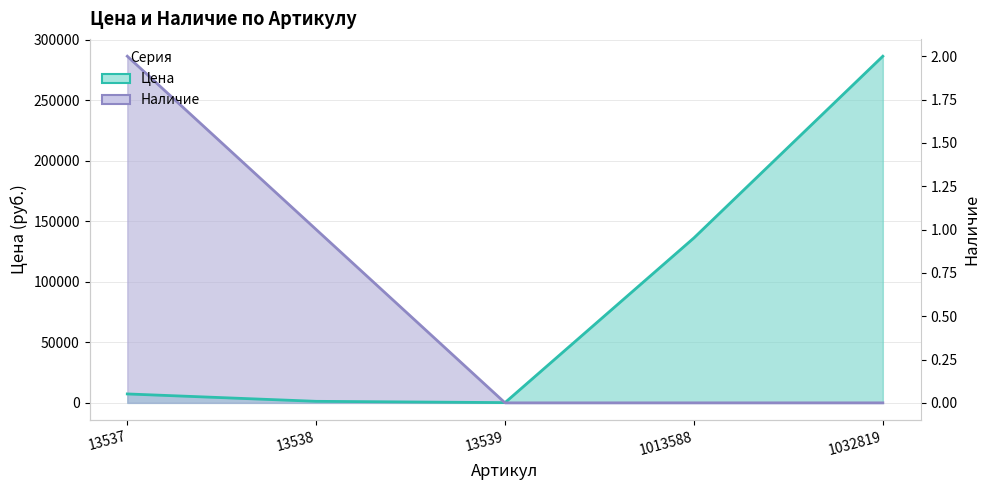

What are all the series names shown in the legend?

Цена, Наличие (scaled)